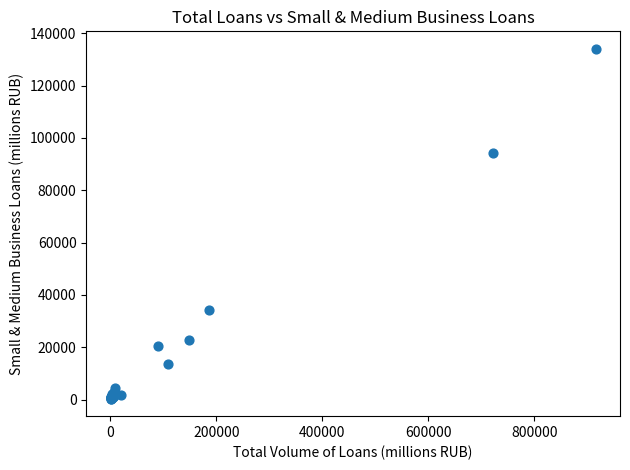

What Y value in the scatter plot is closest to 67209?

94083